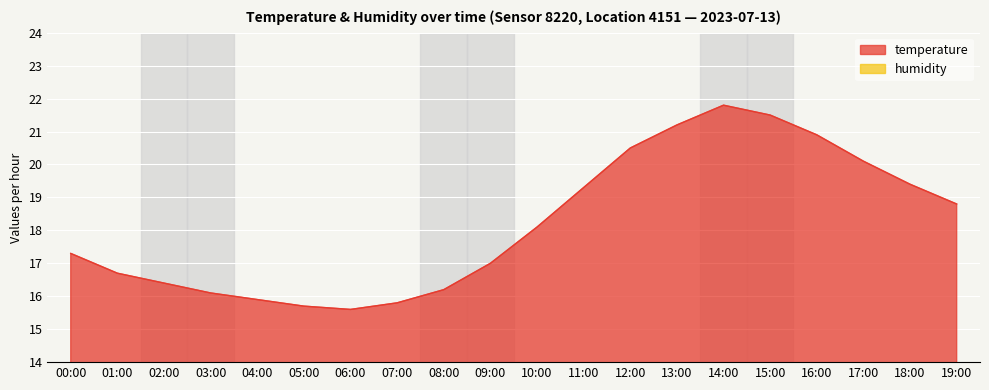

Which series changed the most between 07:00 and 19:00?

temperature